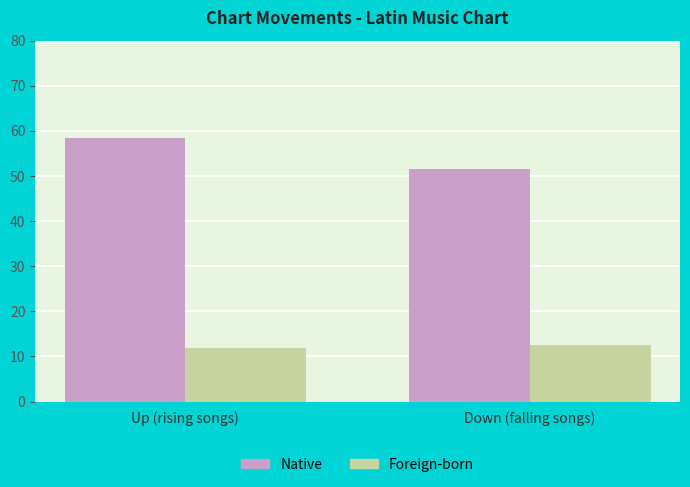

What is the label of the 1st bar from the left?

Up (rising songs)